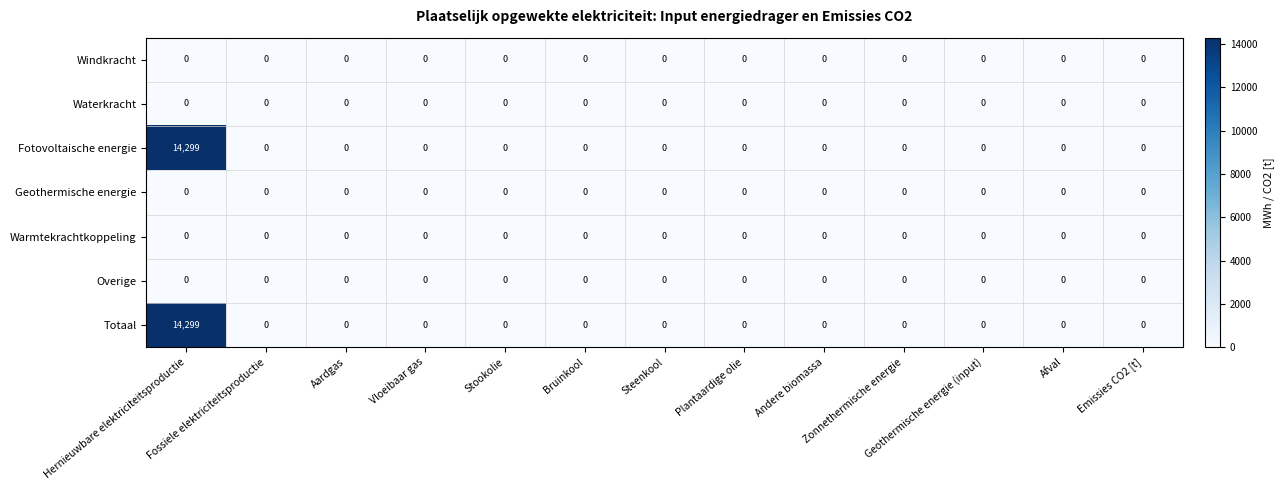

What is the difference between the maximum and minimum values in the Totaal series?

14299